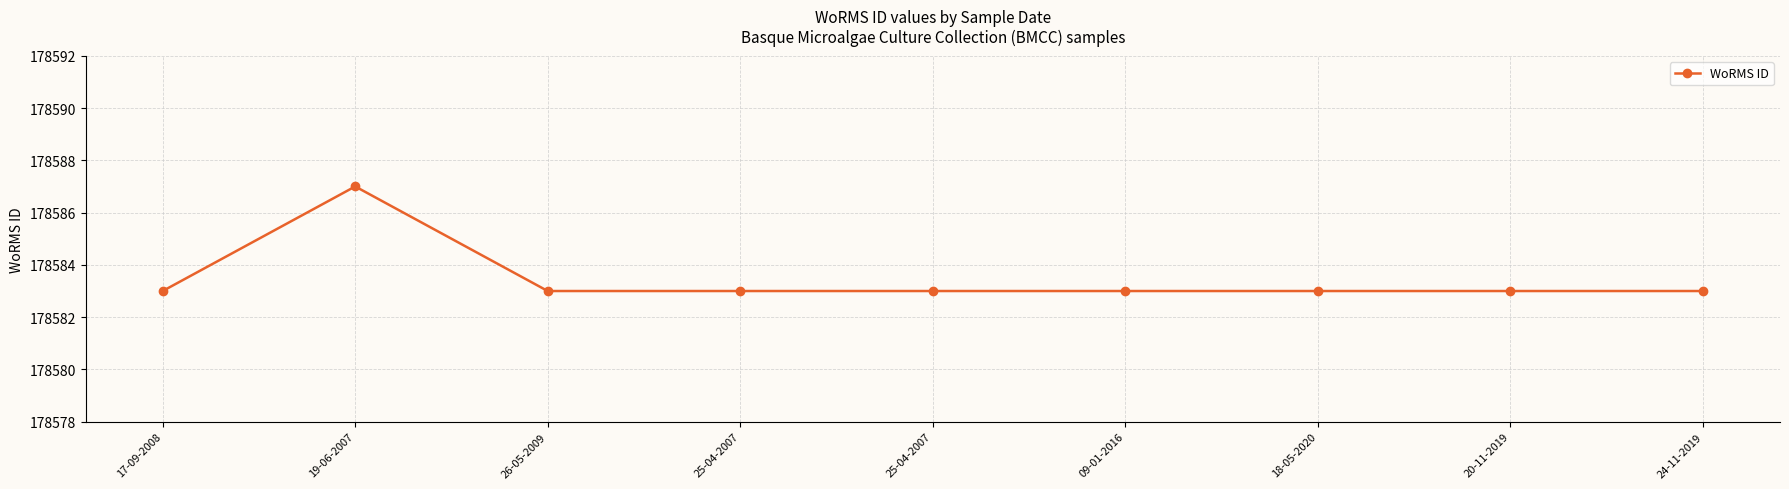

Reading right to left, transcribe all the data shown in this chart.

178583	178583	178583	178583	178583	178583	178583	178587	178583